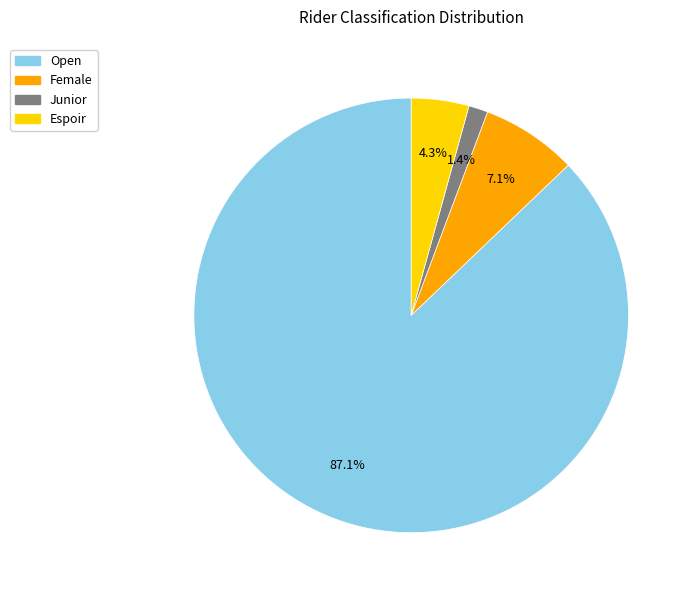

Which slice is the largest?

Open